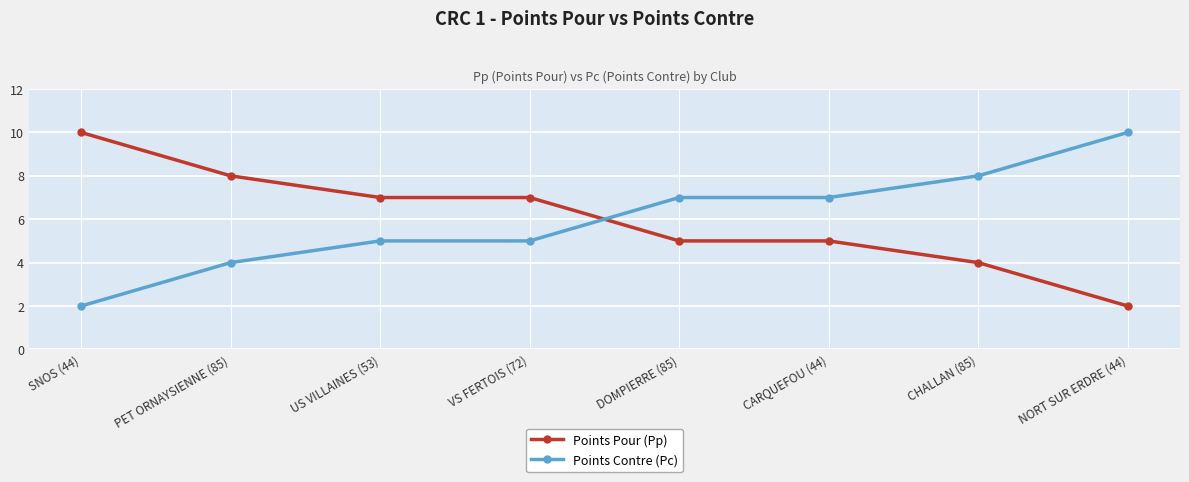

True or false: Points Contre (Pc) and Points Pour (Pp) intersect in this chart.

True